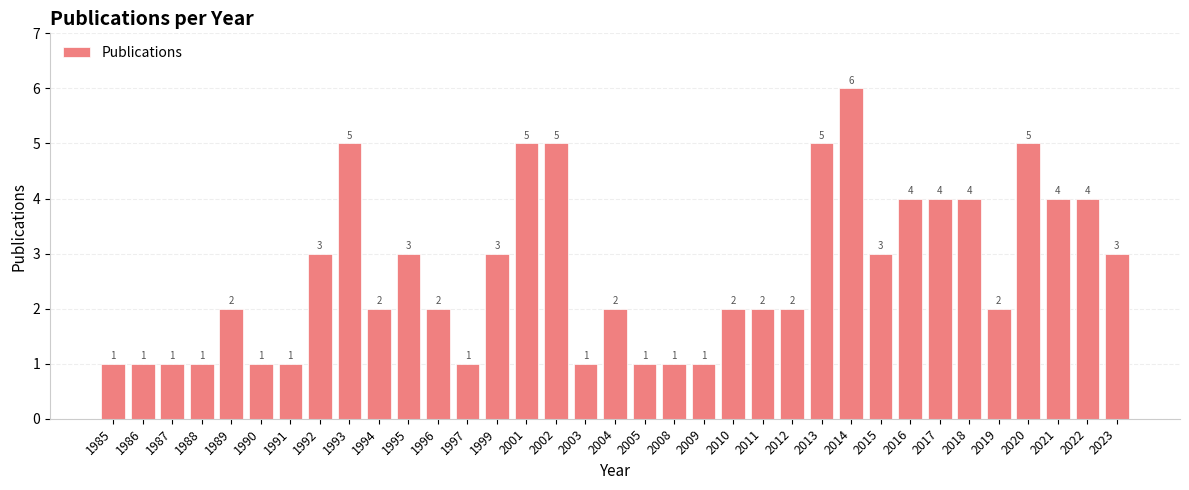

Are the bars grouped side by side (vs. stacked)?

No